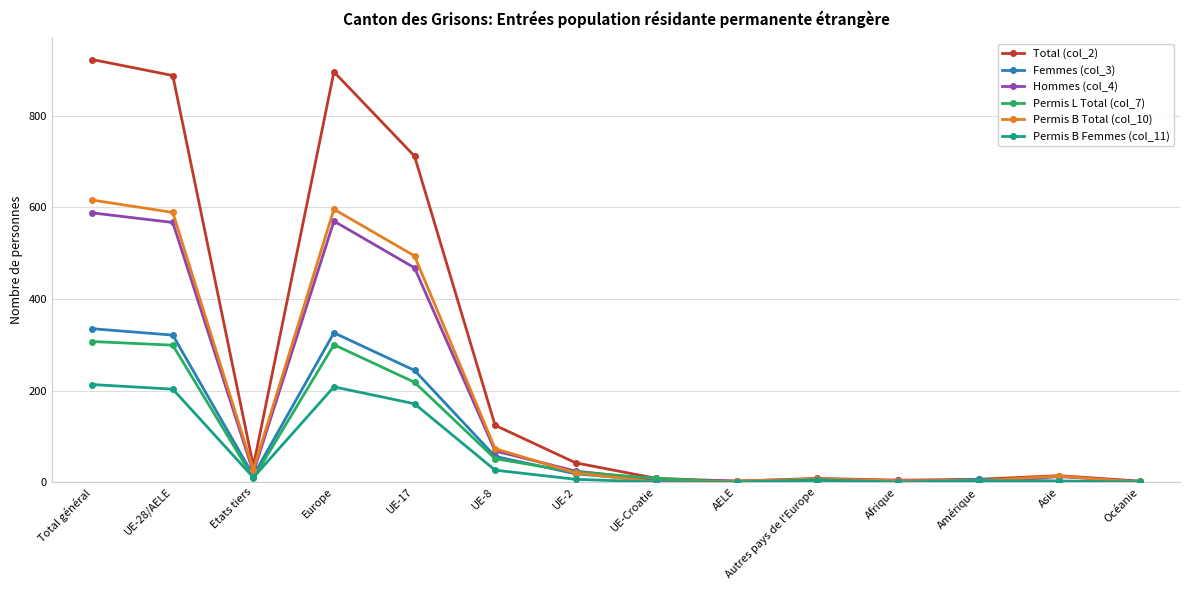

What is the value of the Permis L Total (col_7) point at the 12th from the left?

3